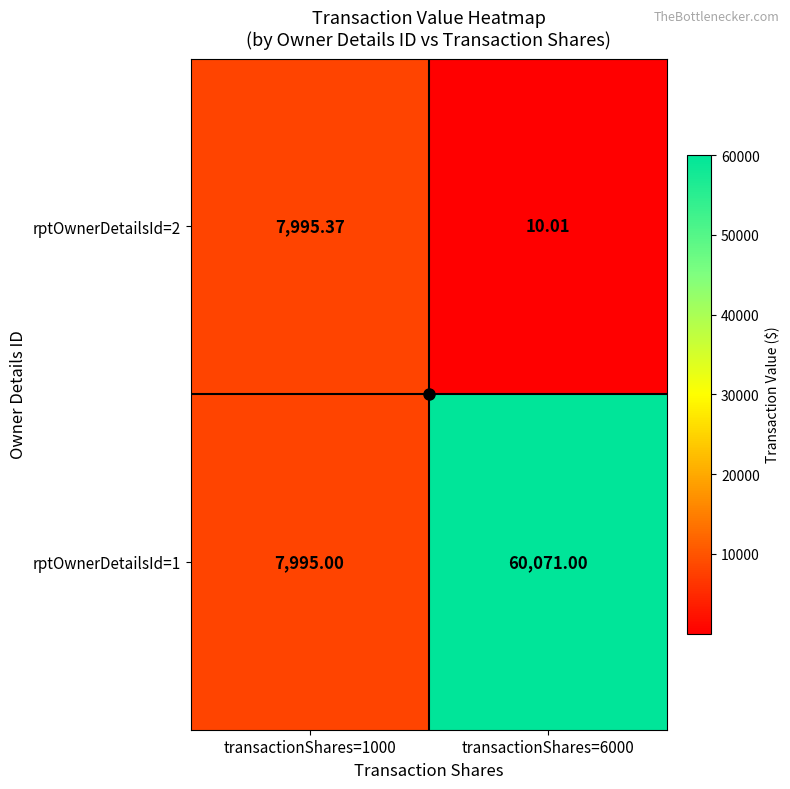

Is the value of rptOwnerDetailsId=1 at transactionShares=1000 greater than the value of rptOwnerDetailsId=2 at transactionShares=1000?

No